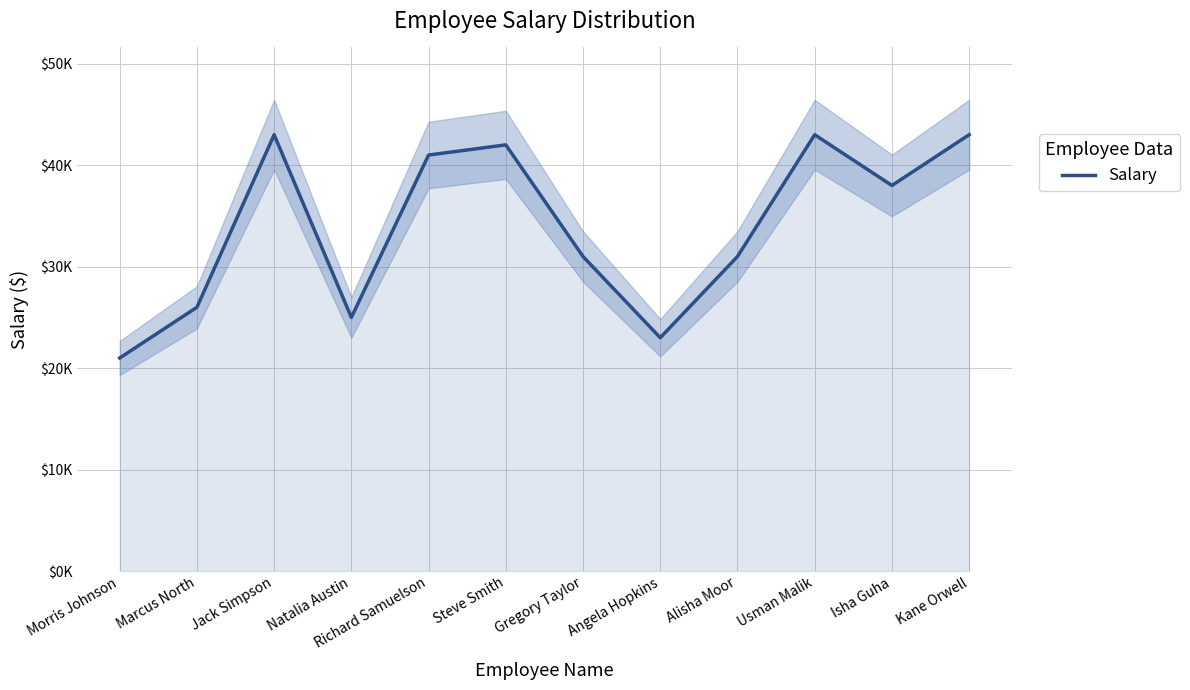

At which category does the data reach its first local peak?

Jack Simpson